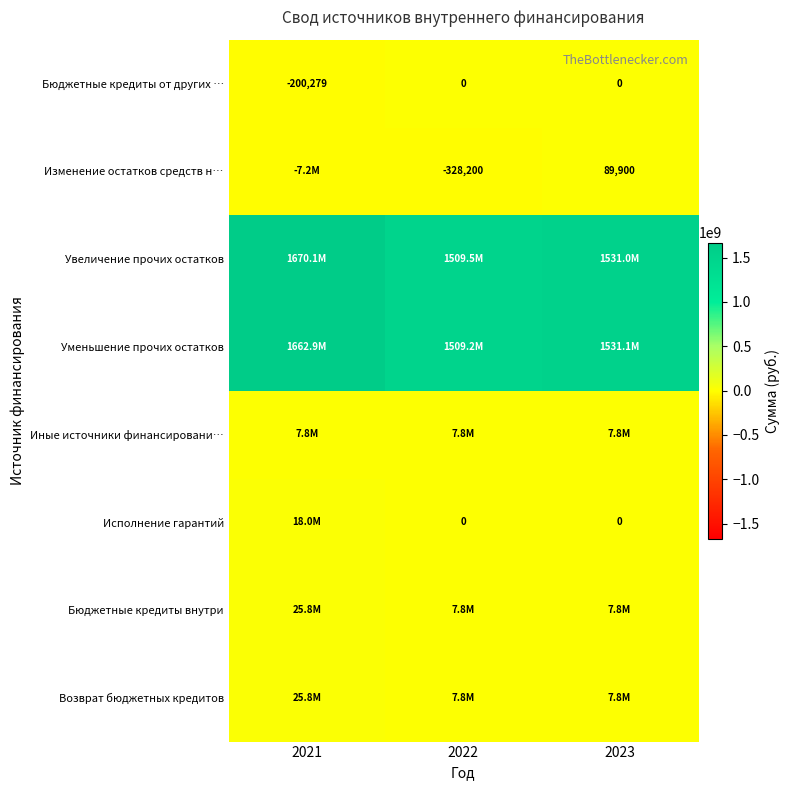

Count the Бюджетные кредиты от других … values in the range -200279 to 0.

3